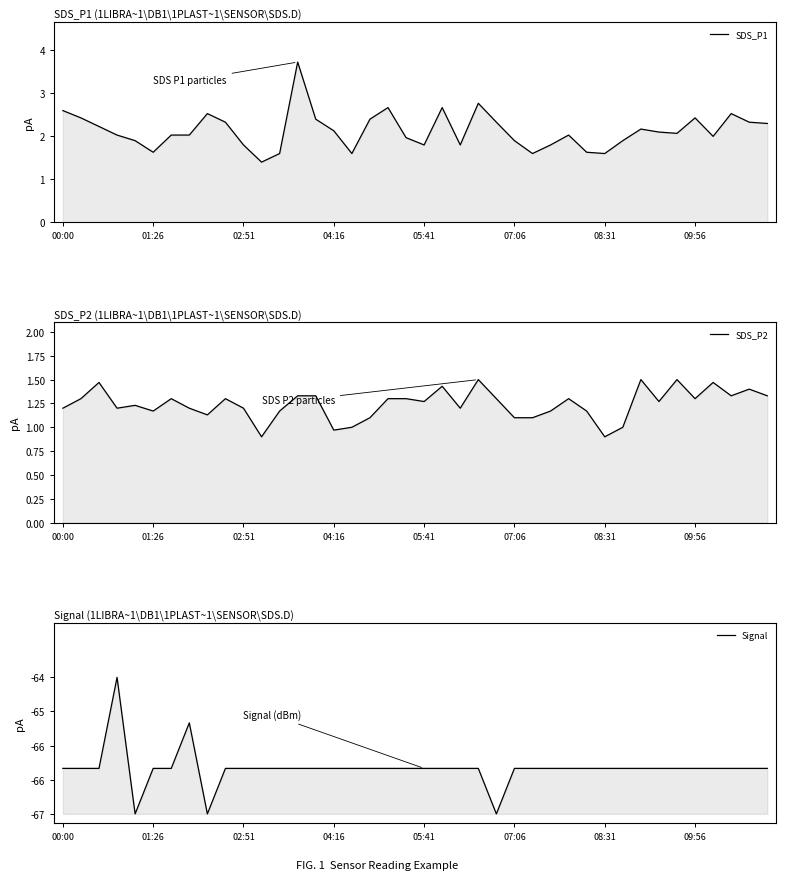

What is the label of the 10th point from the right?

08:31